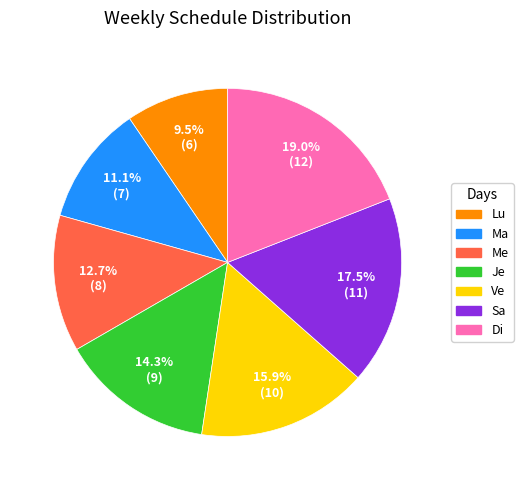

What percentage do Sa and Di together represent?

36.5%